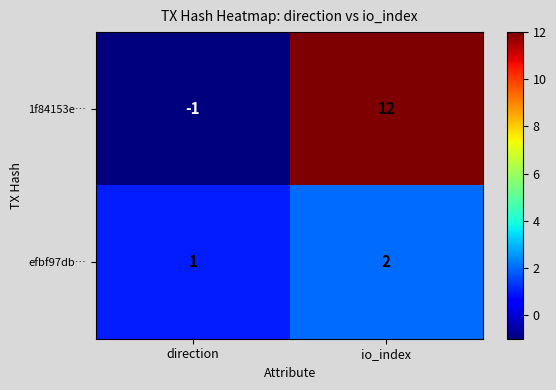

Is it true that efbf97db… equals 0 at direction?

False